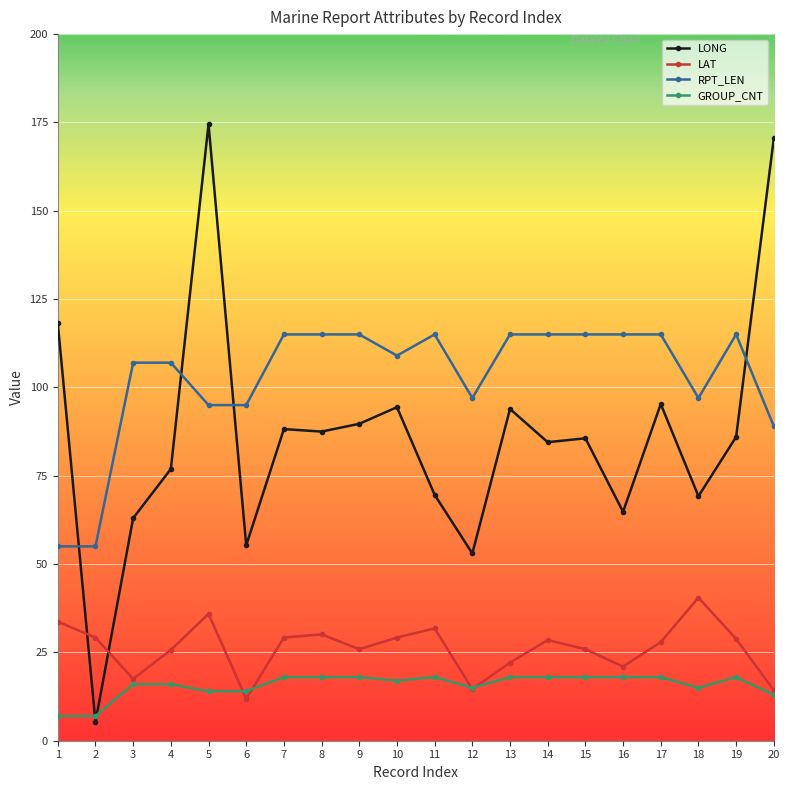

The LONG series shows 129.3 at 4. True or false?

False